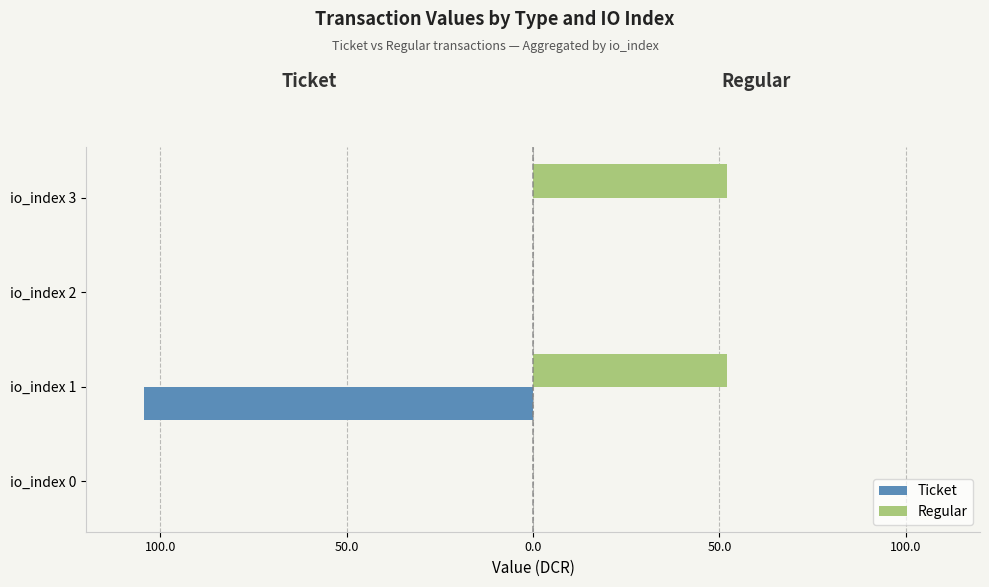

Which series has the widest spread of values?

Ticket